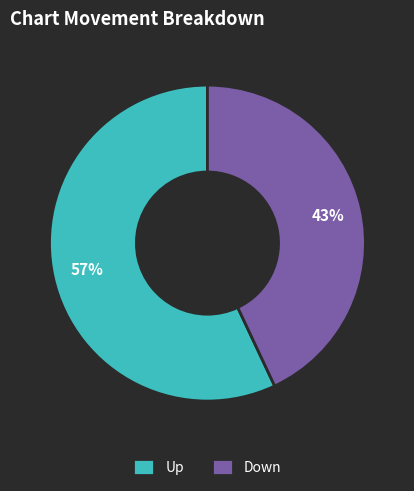

What is the ratio of the value at Up to the value at Down?

1.3